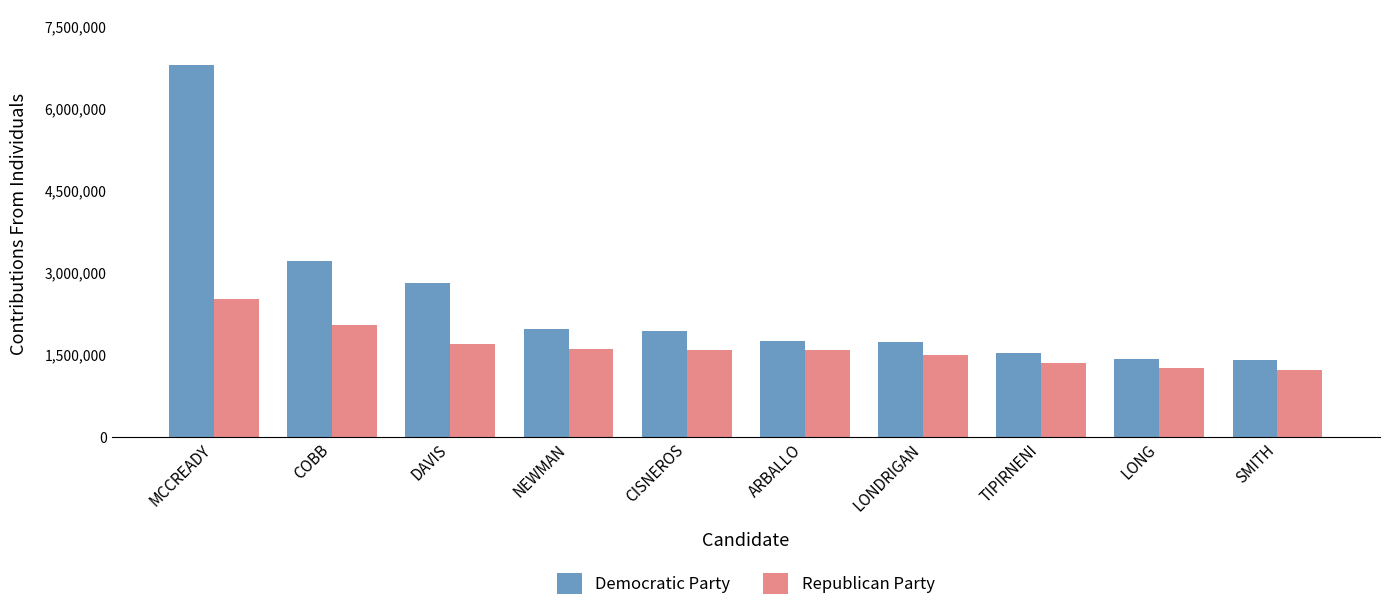

What are all the series names shown in the legend?

Democratic Party, Republican Party